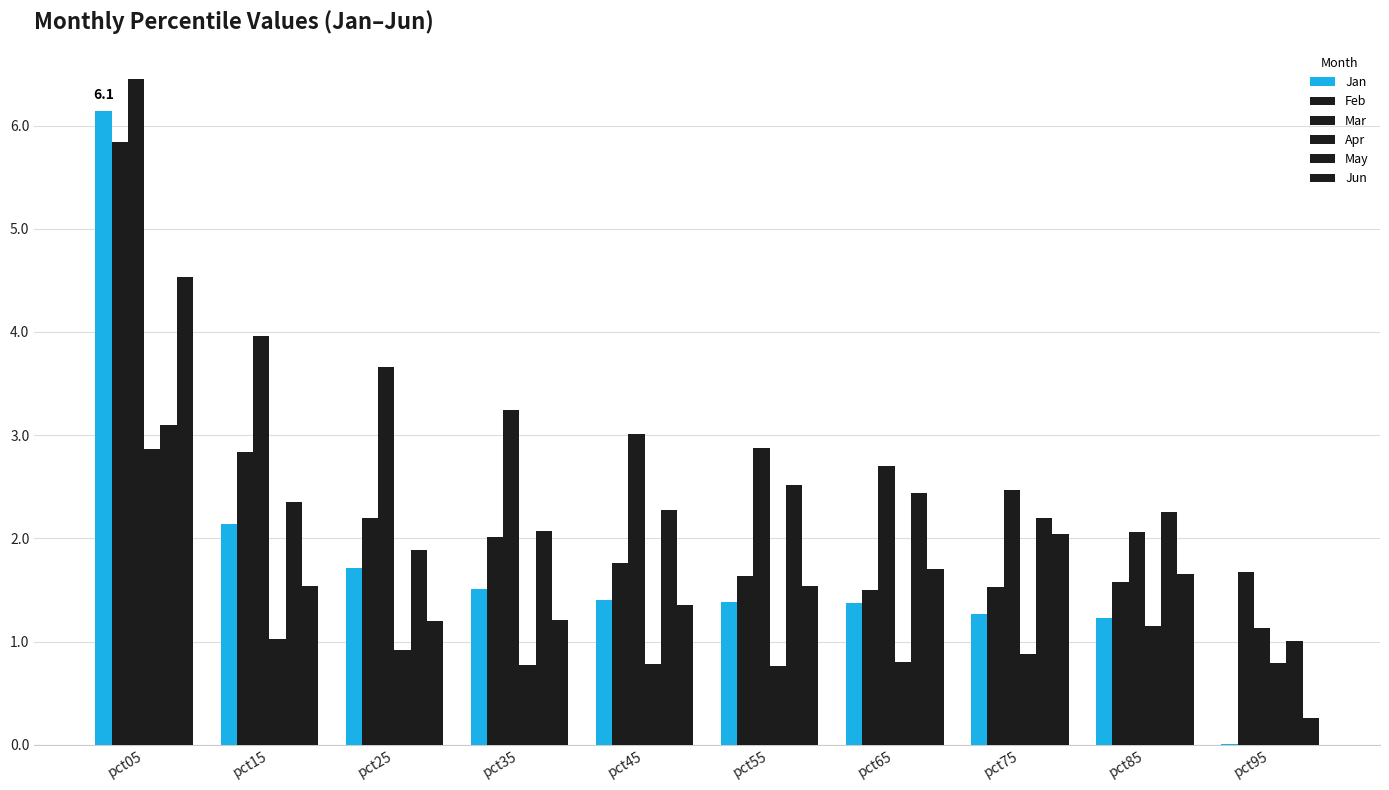

Are the bars horizontal?

No